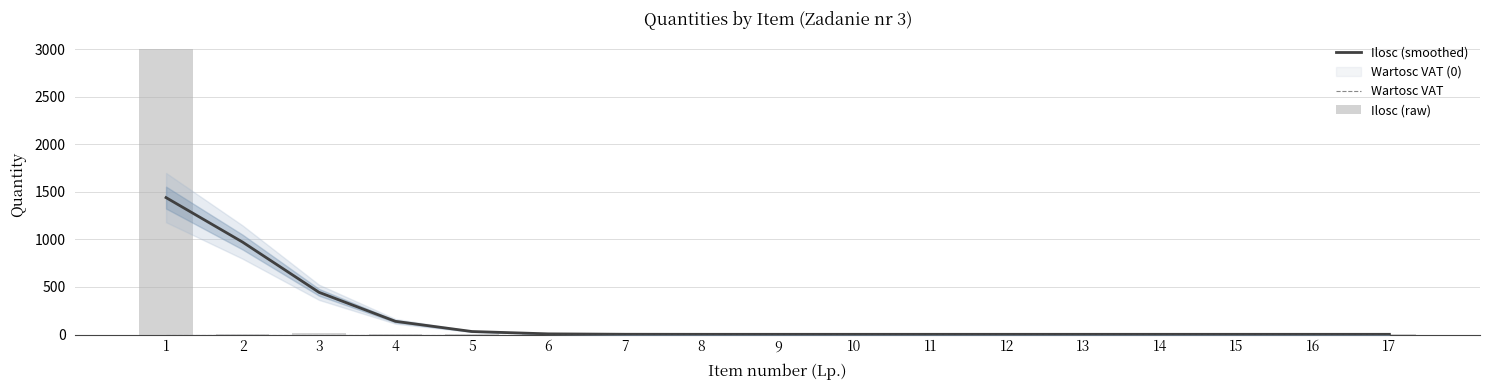

At which category is the sum across all series the highest?

1